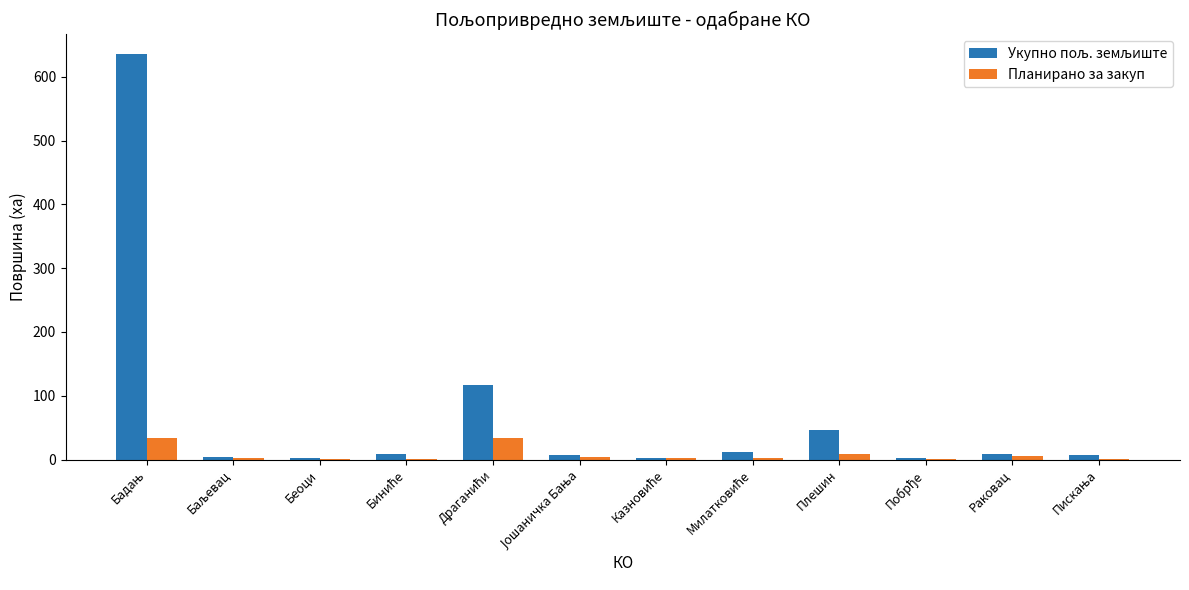

What is the sum of the Укупно пољ. земљиште values at Баљевац and Јошаничка Бања?

10.9